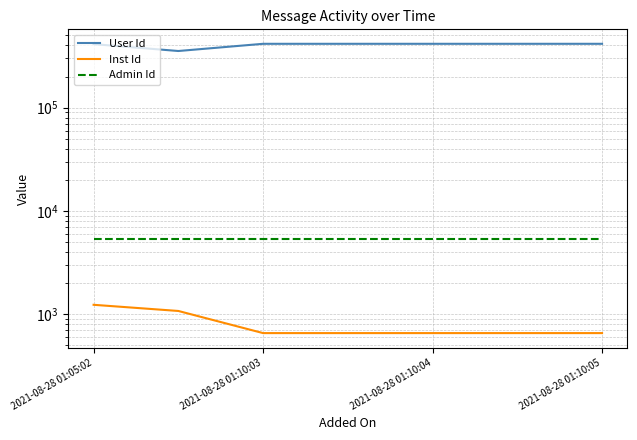

What is the difference between the second highest and second lowest values in the User Id series?

2927